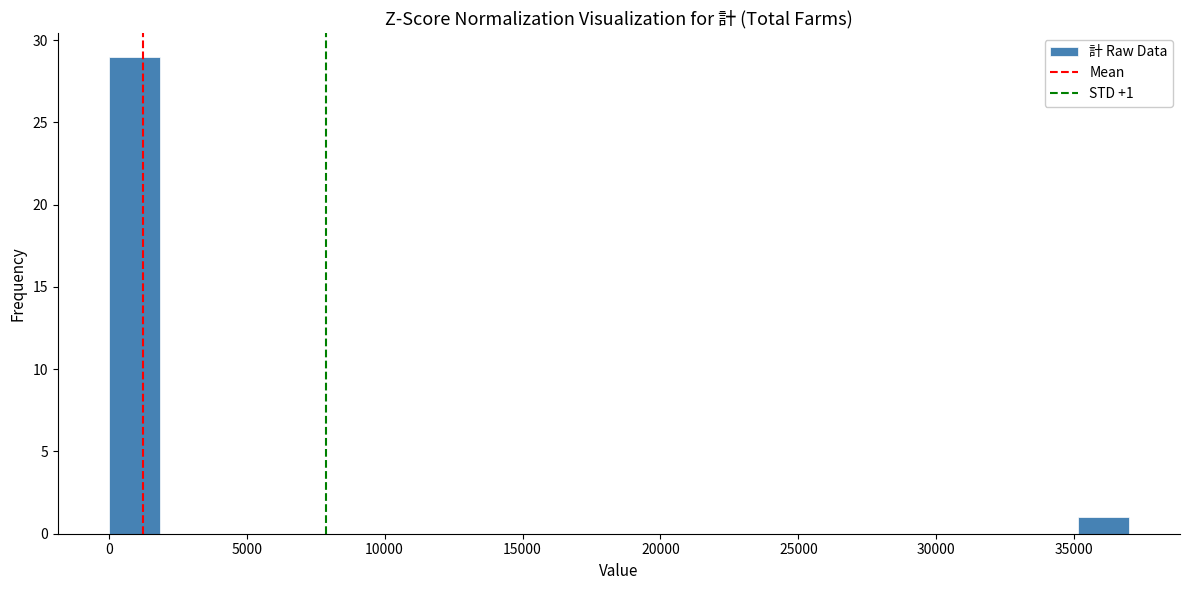

Read against the x-axis, roughly where is the centre of the tallest bar?

1000